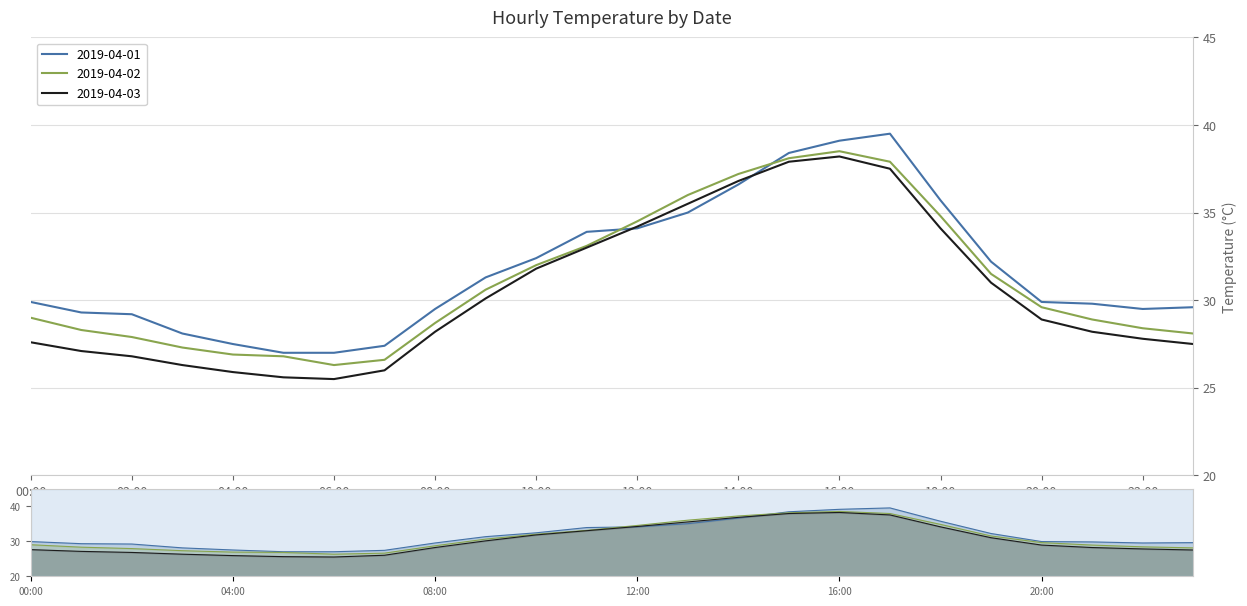

Which category has the highest value across all series?

17:00